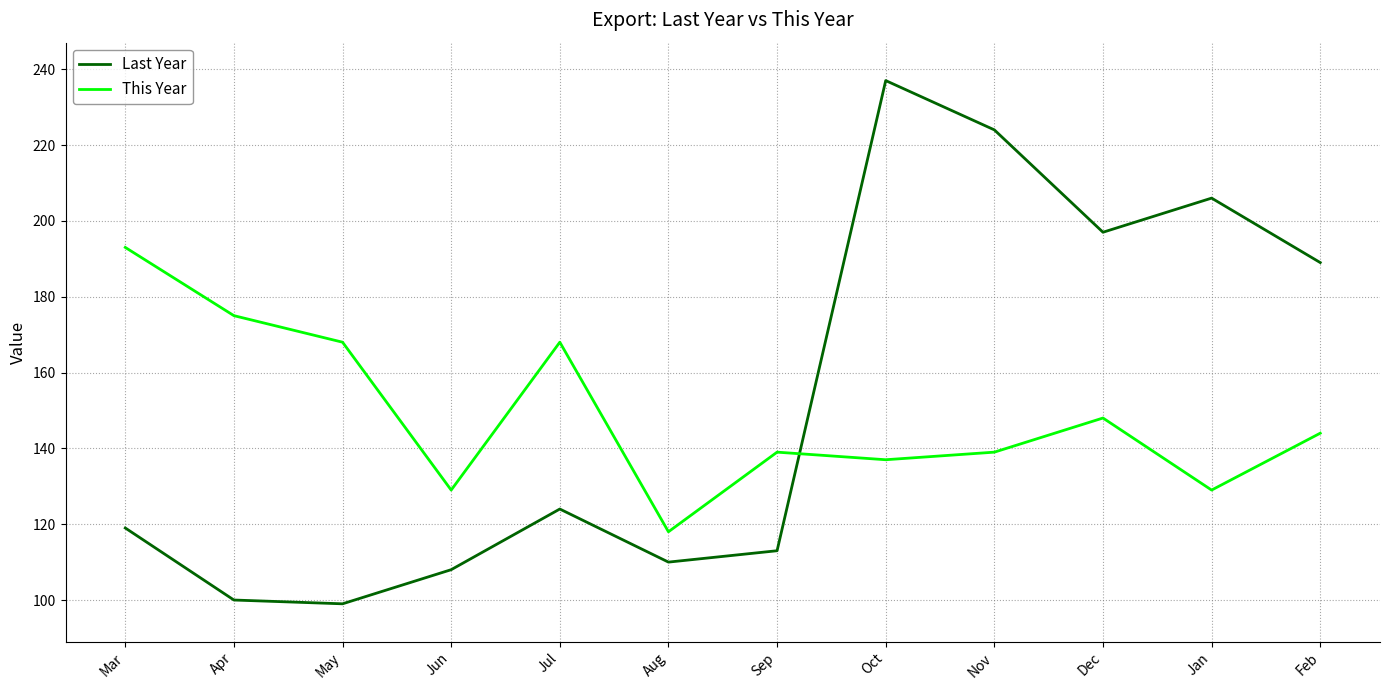

What position from the left is Mar?

1